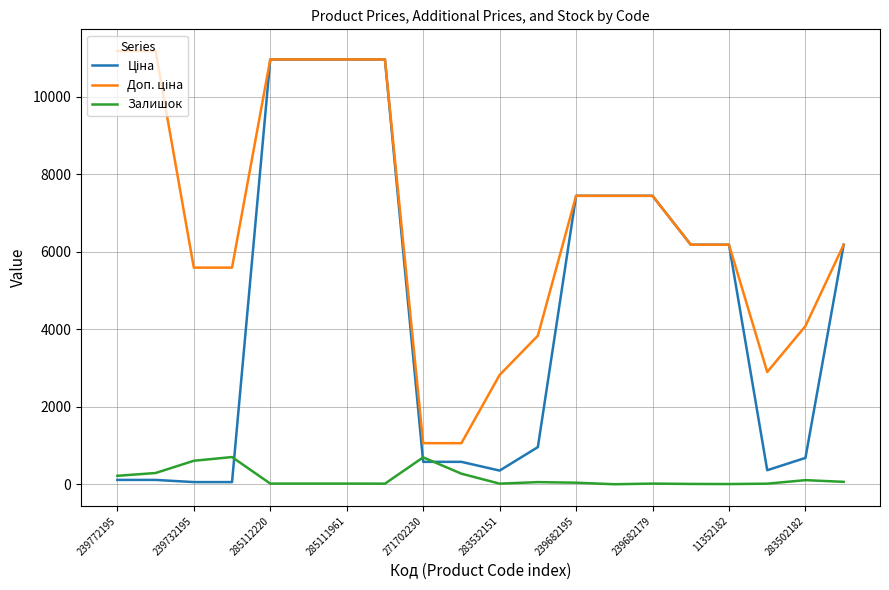

What is the highest value of the Залишок series?

702.0